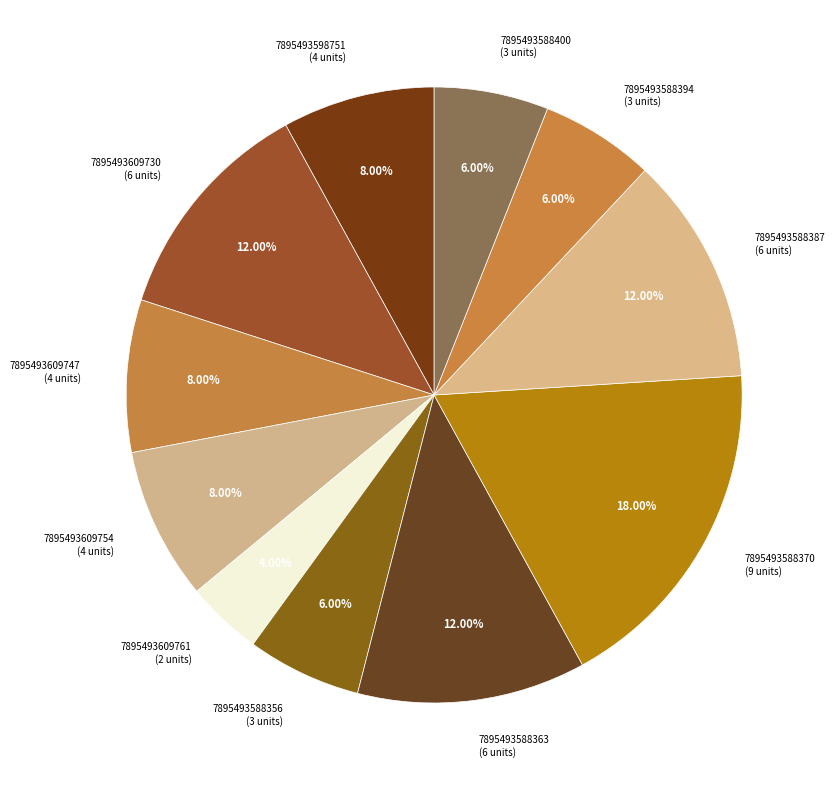

What is the smallest slice in the pie chart?

7895493609761